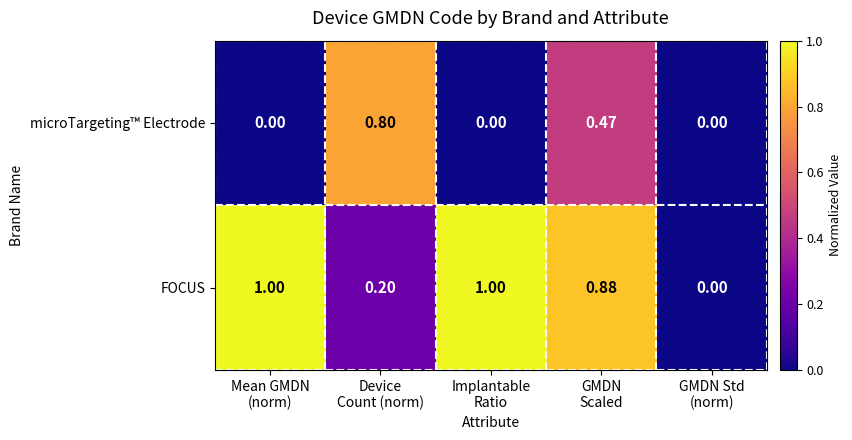

List the series in order of their peak value, highest first.

FOCUS, microTargeting™ Electrode